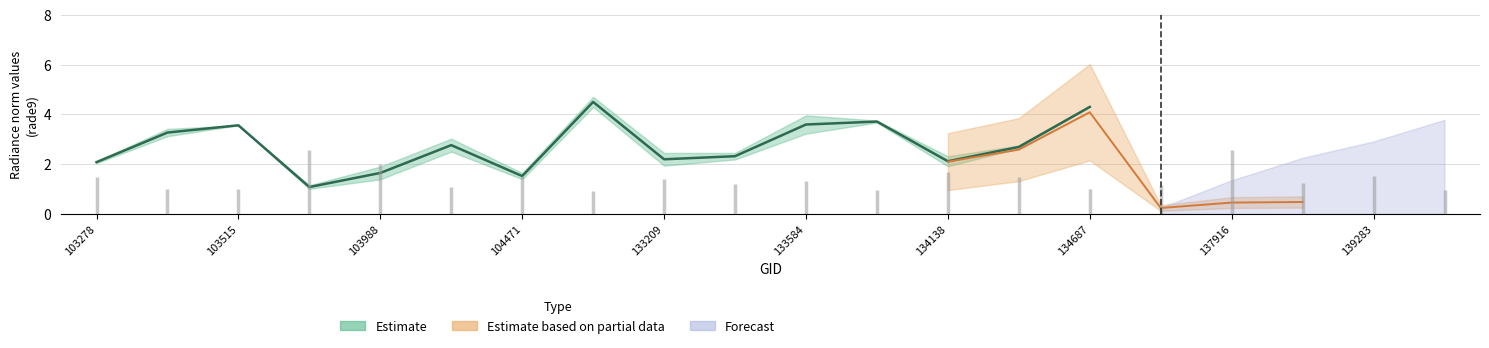

Where is the first local maximum for dnbrad?

103642